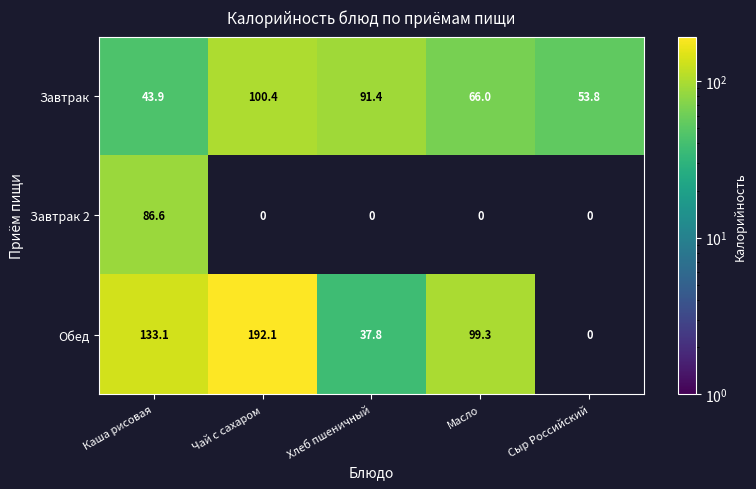

What is the minimum value shown in the chart?

37.8